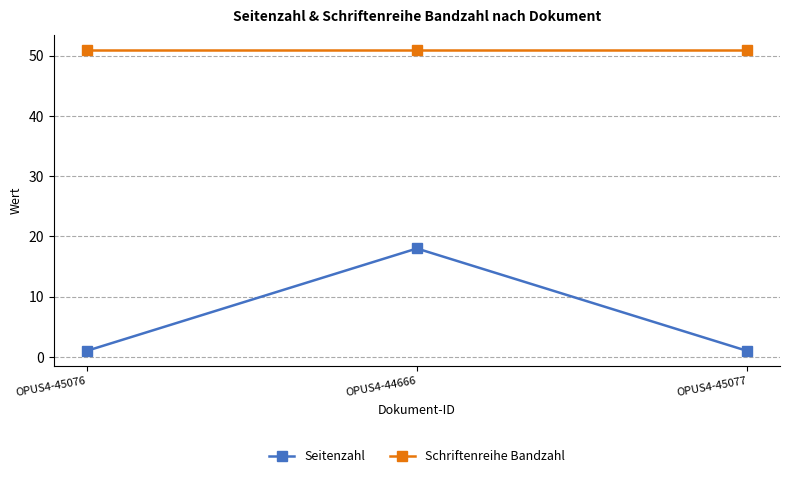

What is the sum of the Seitenzahl values at OPUS4-44666 and OPUS4-45077?

19